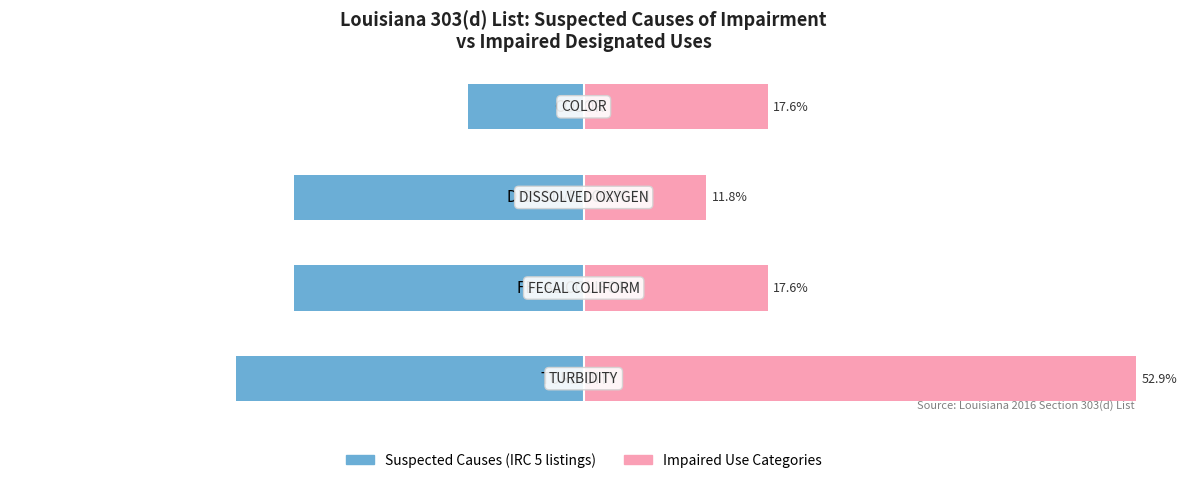

Between FECAL COLIFORM and COLOR, which is larger?

COLOR